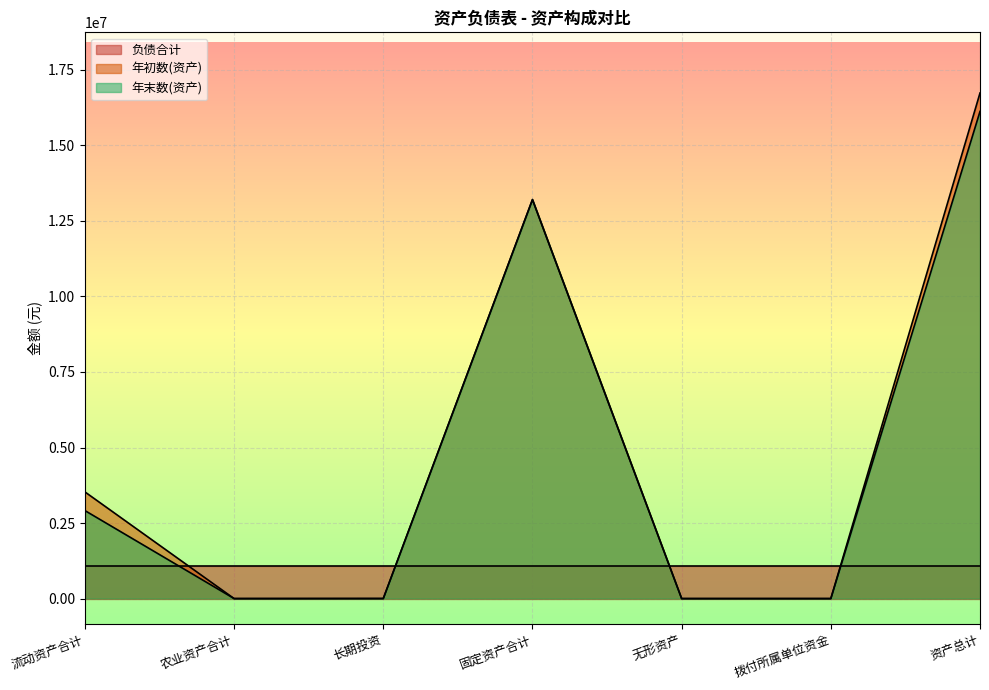

Which series has the largest range (max minus min)?

年初数(资产)